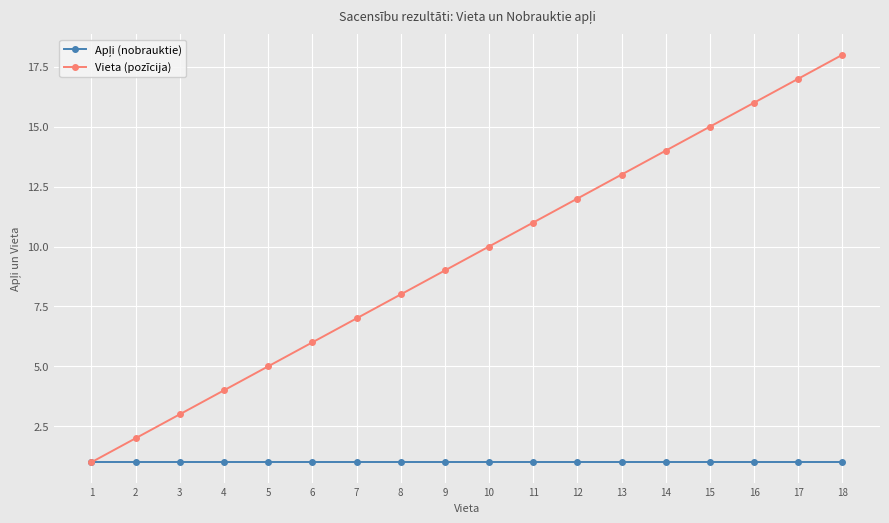

Which series has the widest spread of values?

Vieta (pozīcija)